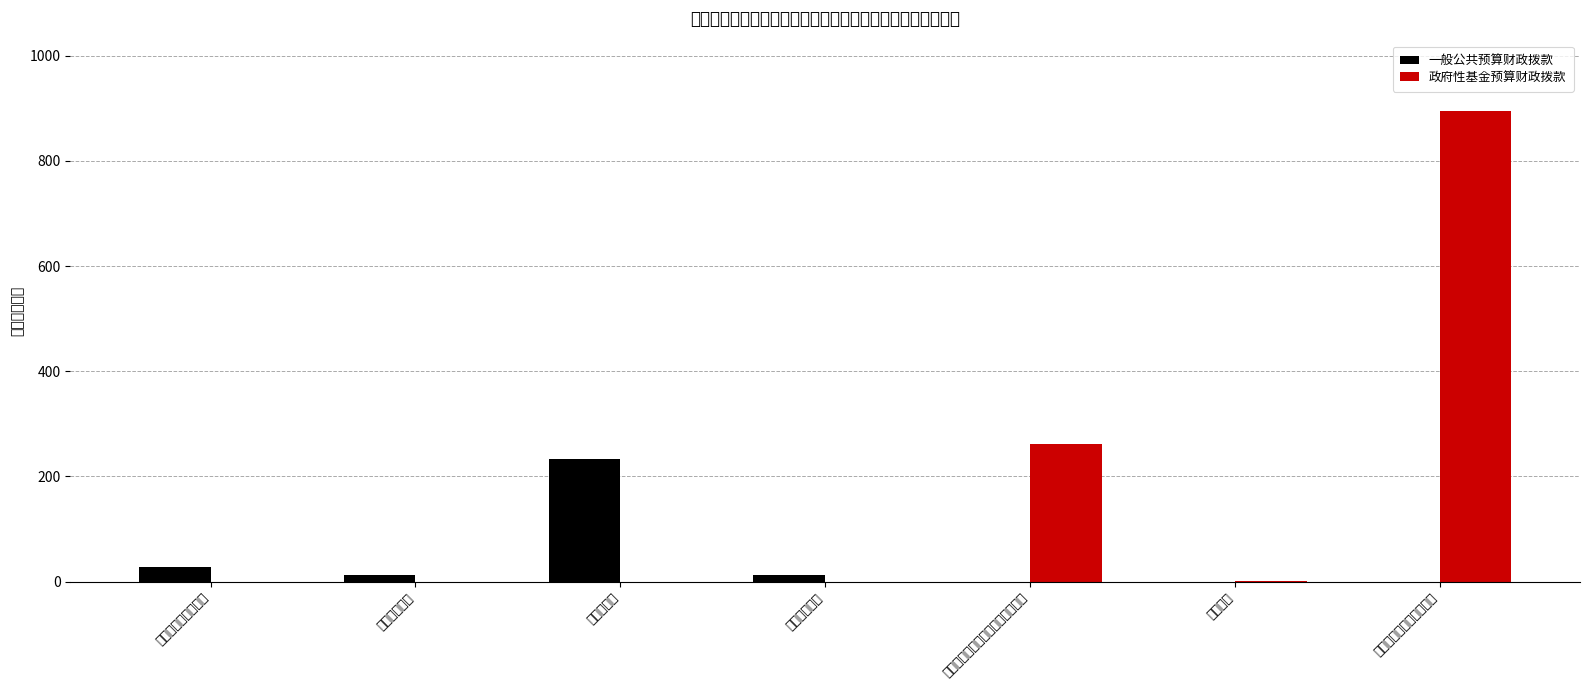

Which series changed the most between 卫生健康支出 and 农林水支出?

一般公共预算财政拨款